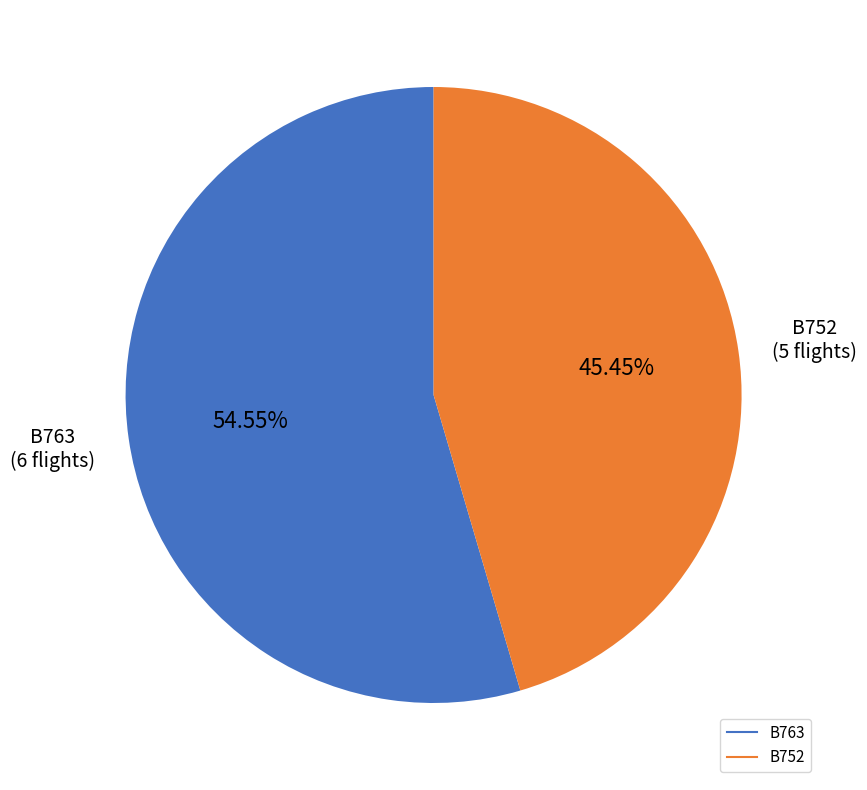

To the nearest percent, what is the difference between the largest and smallest slice percentages?

9%